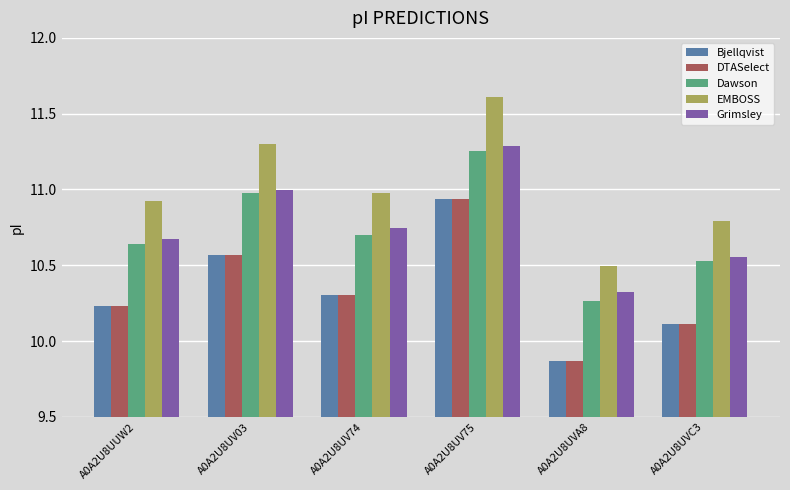

Does the chart contain stacked bars?

No